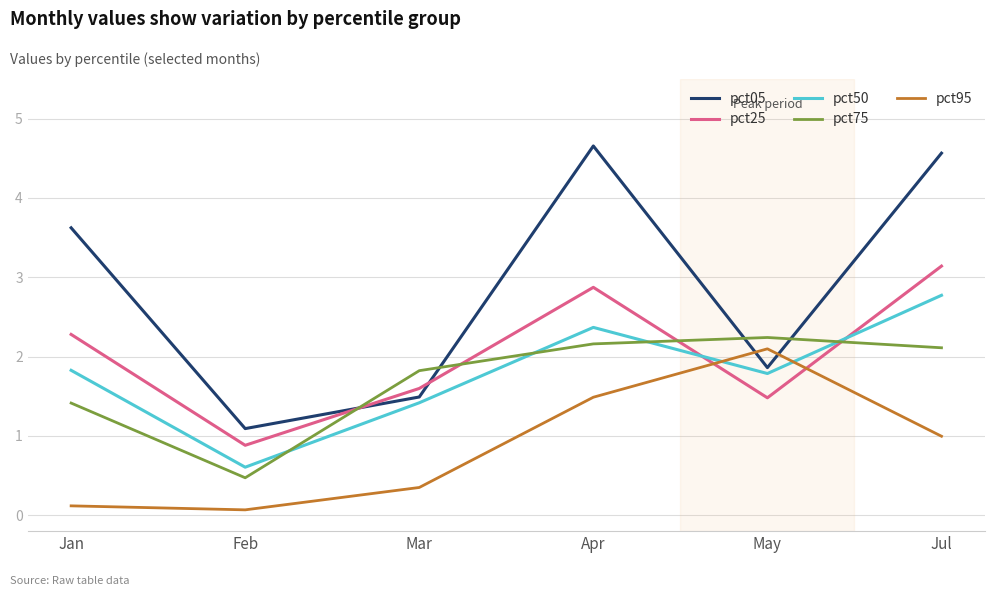

At how many categories does at least one series exceed 2?

4